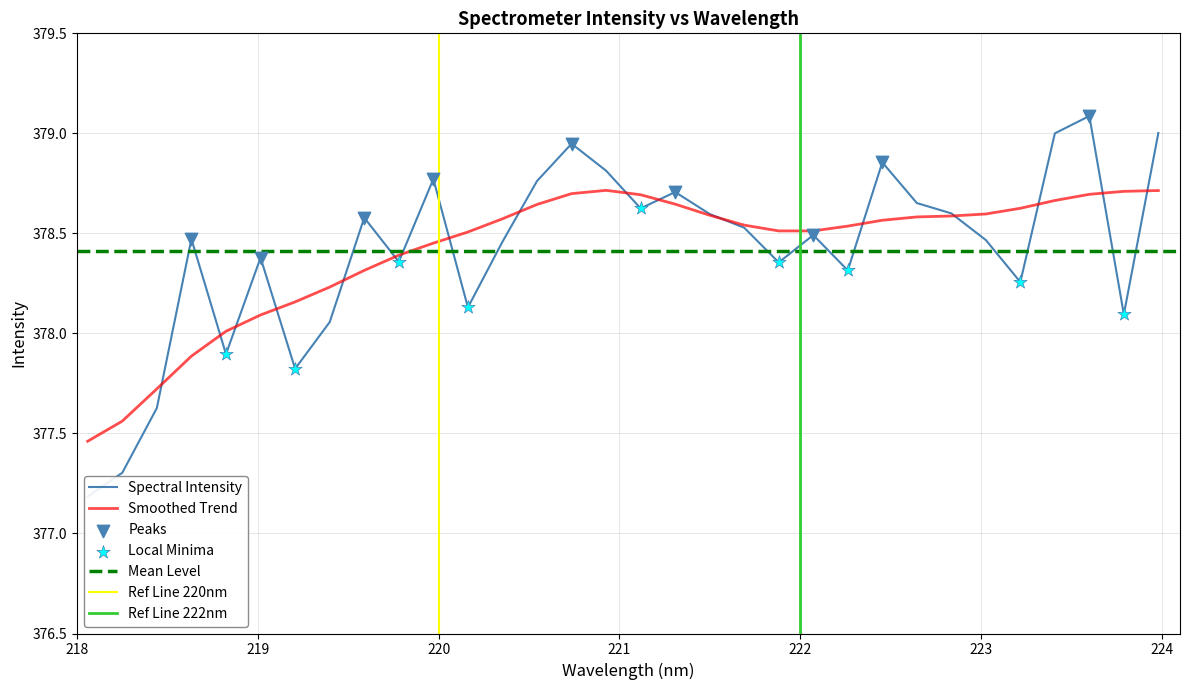

Approximately how many times larger is the value at 221.3083 compared to 219.0156?

1.0